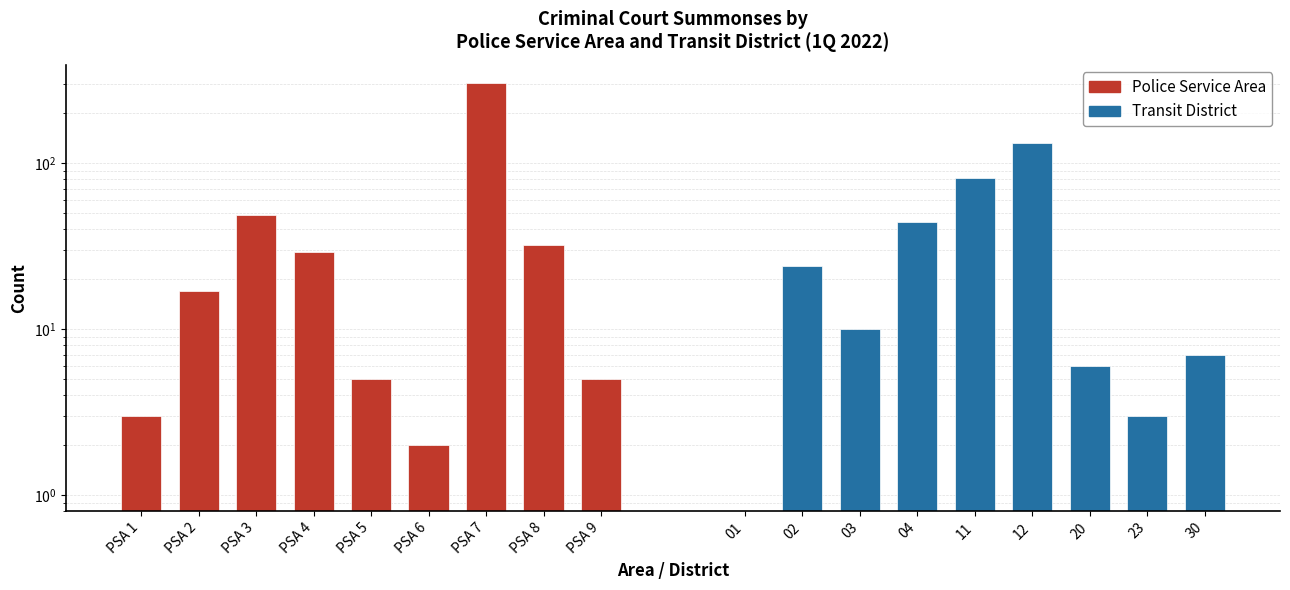

Which series has the largest total across all categories?

Police Service Area